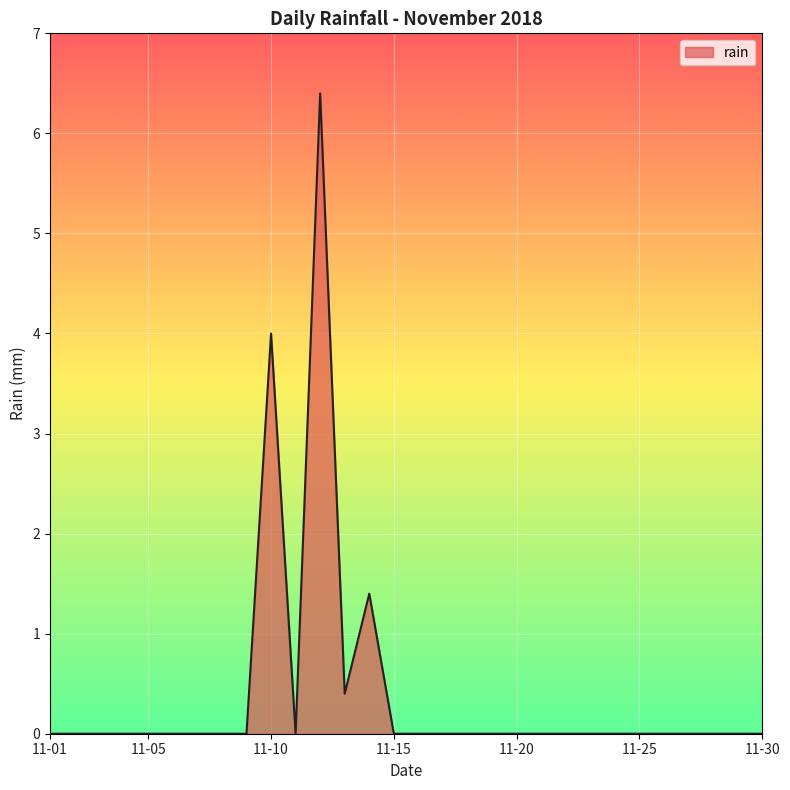

Count the number of categories in the chart.

30